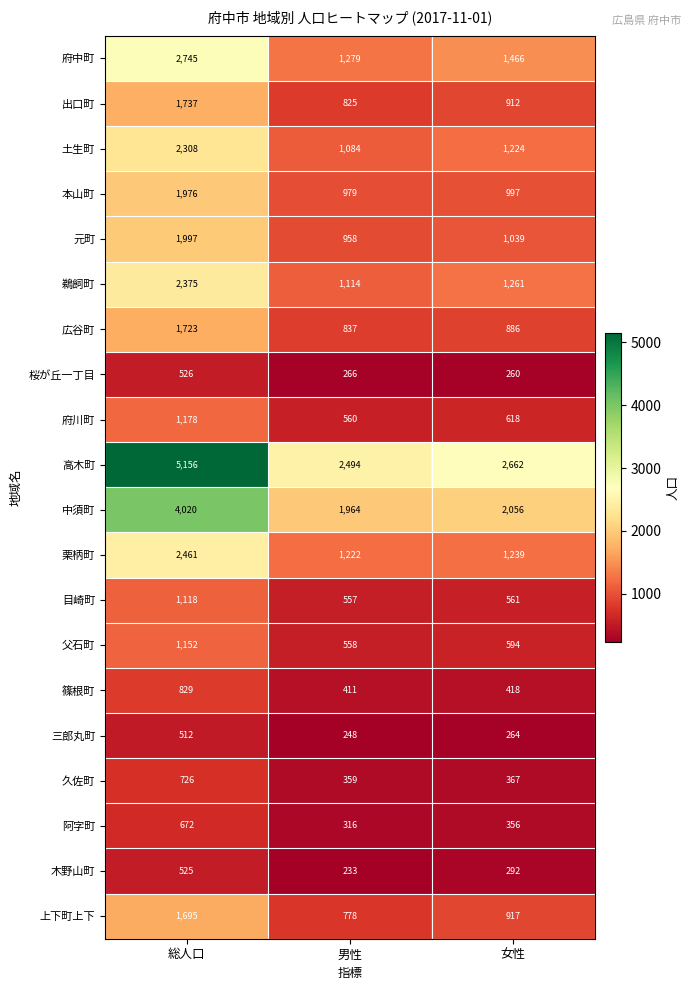

At which category does the chart reach its peak across all series?

総人口